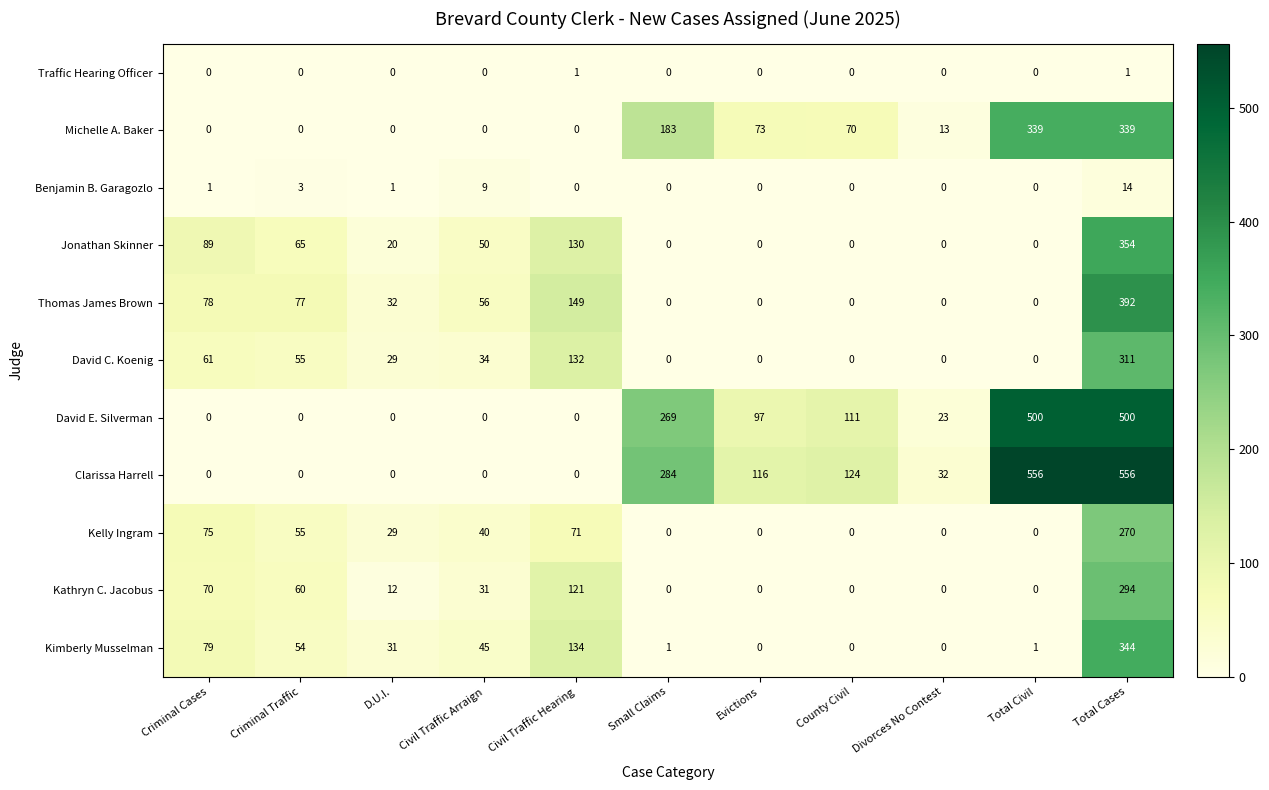

What is the sum of the Clarissa Harrell values at Total Cases and Civil Traffic Arraign?

556